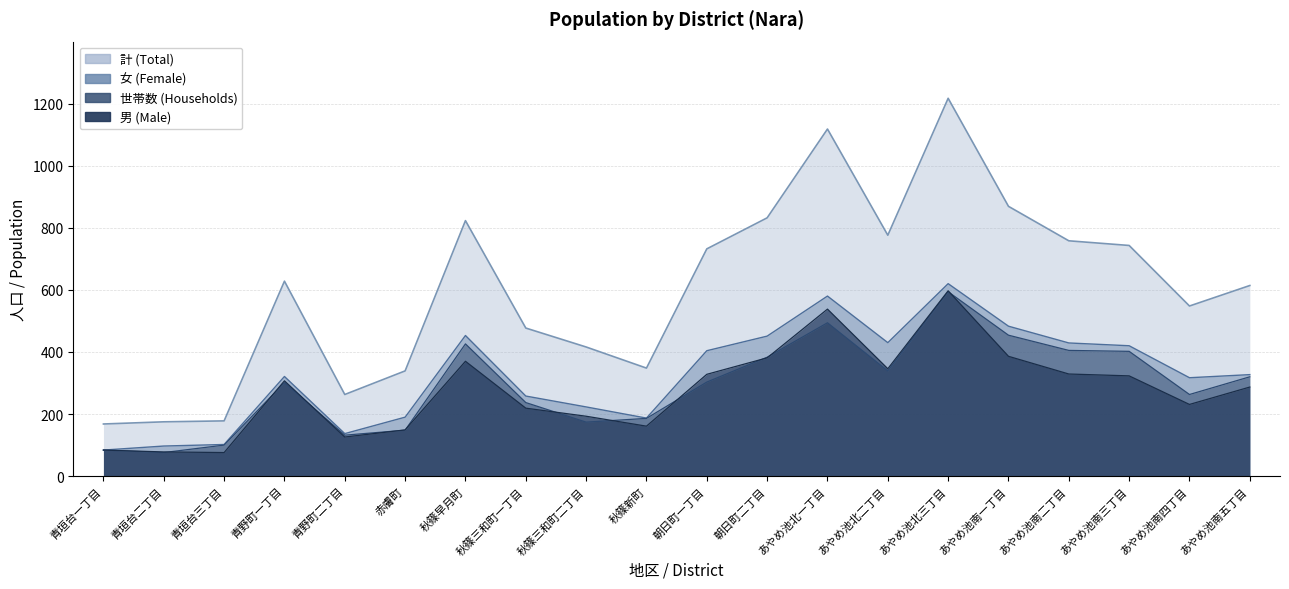

Rank the series by their maximum value, from lowest to highest.

世帯数, 男, 女, 計